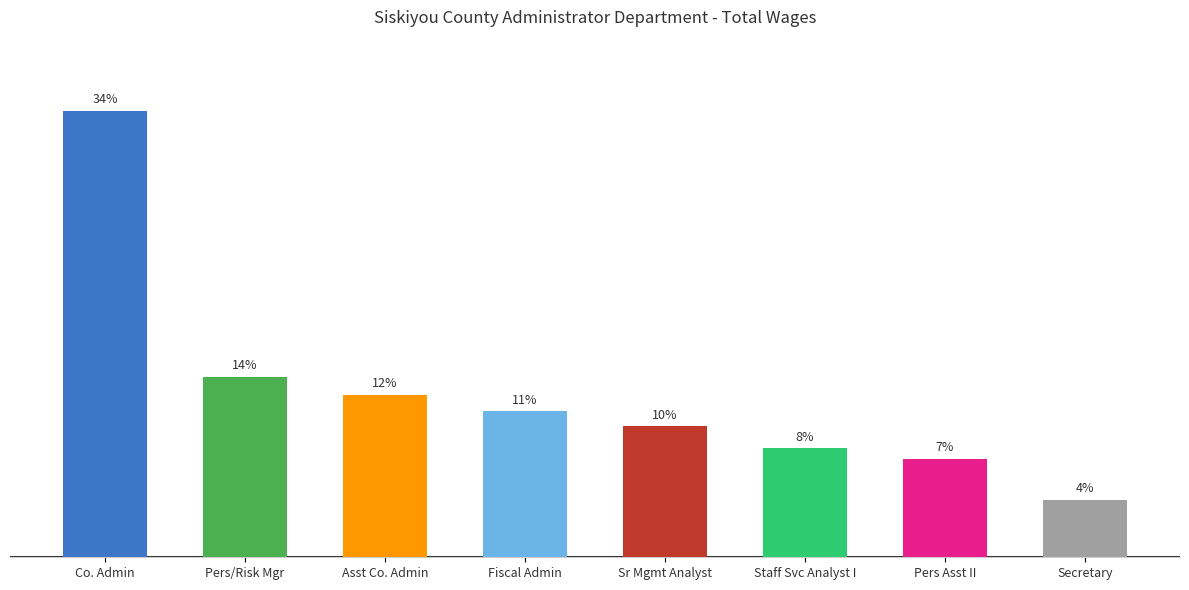

The chart shows a value of 185253 at Co. Admin. True or false?

True